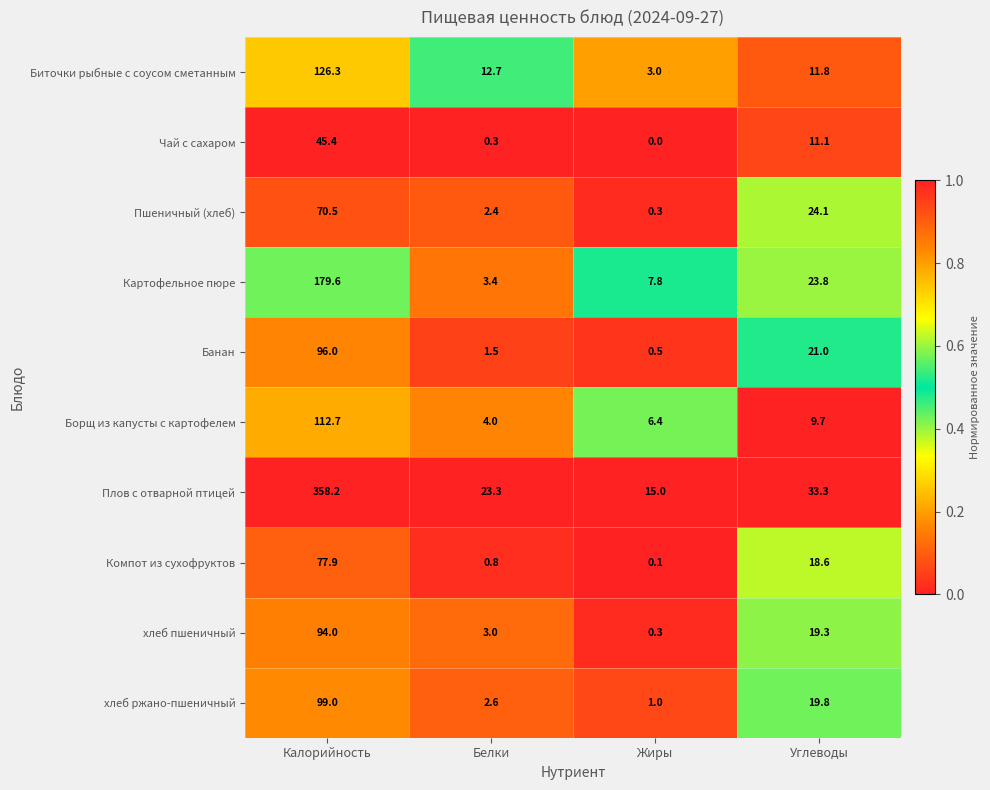

Which series has the largest total across all categories?

Плов с отварной птицей